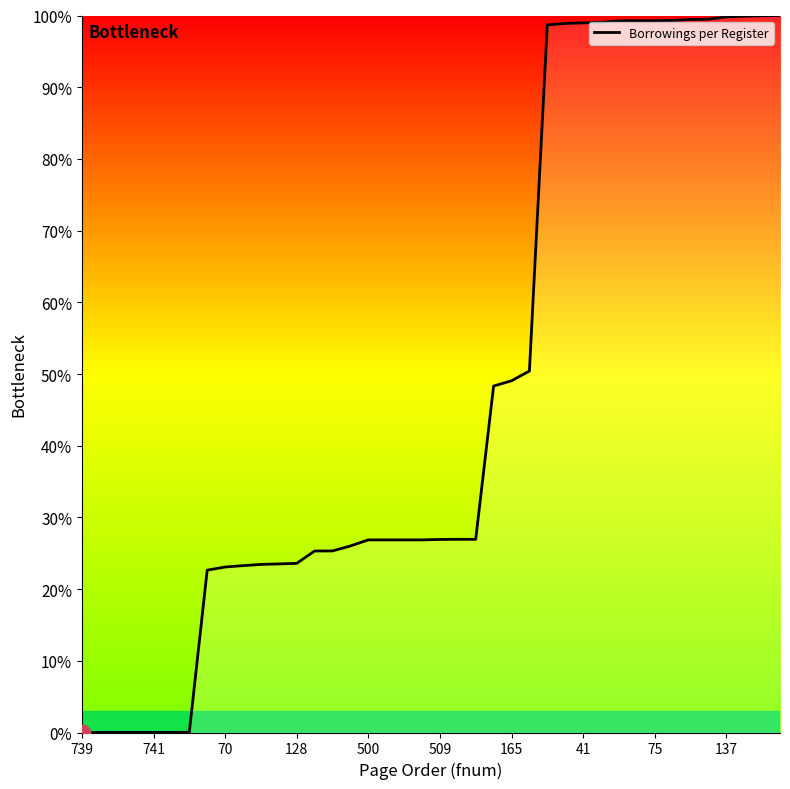

What is the greatest value displayed?

100.0